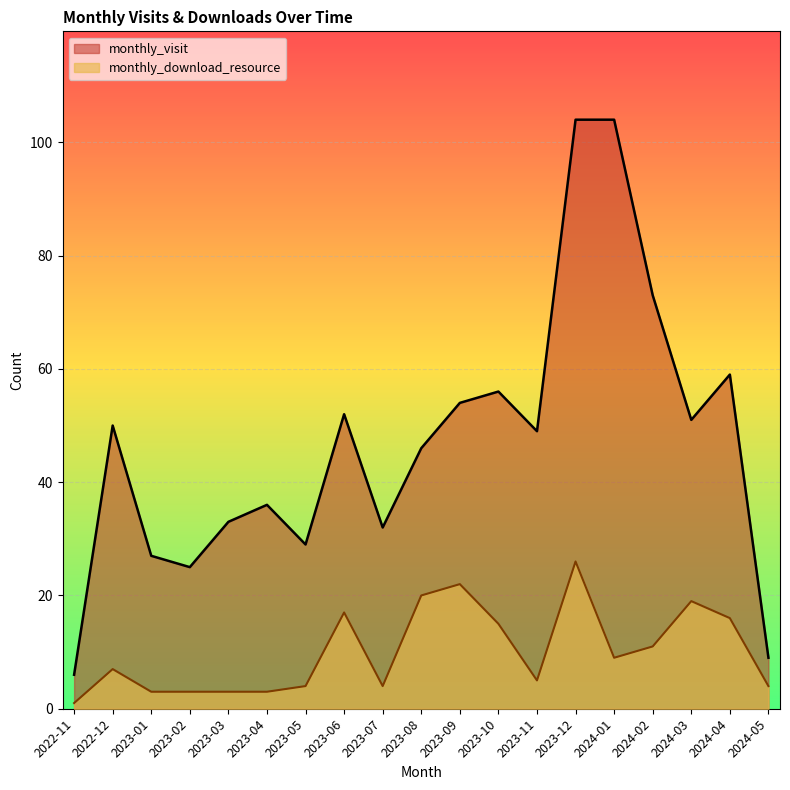

True or false: monthly_download_resource and monthly_visit intersect in this chart.

False